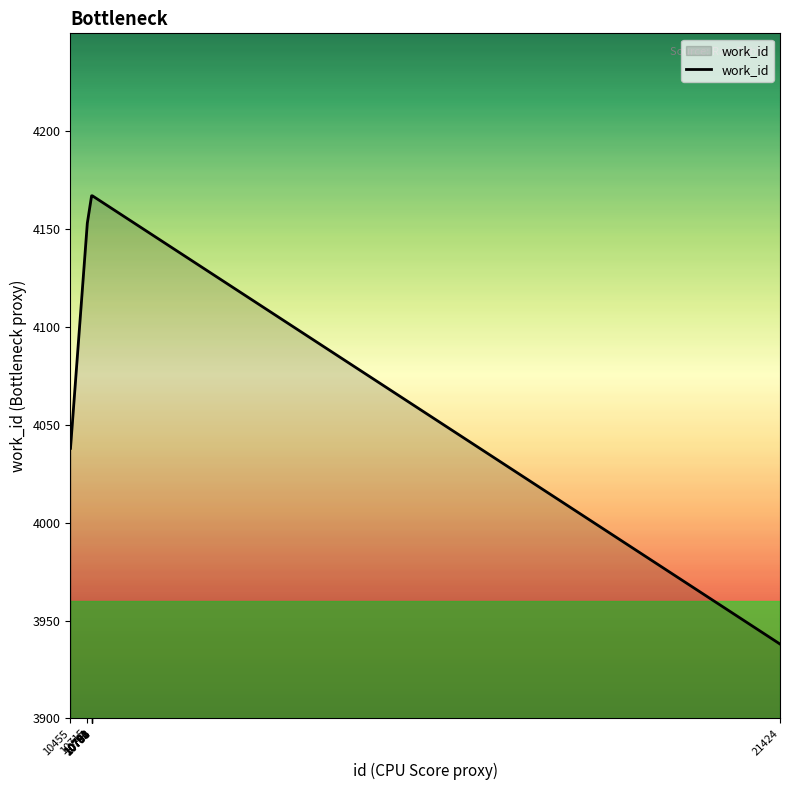

How many lines are shown in the chart?

1